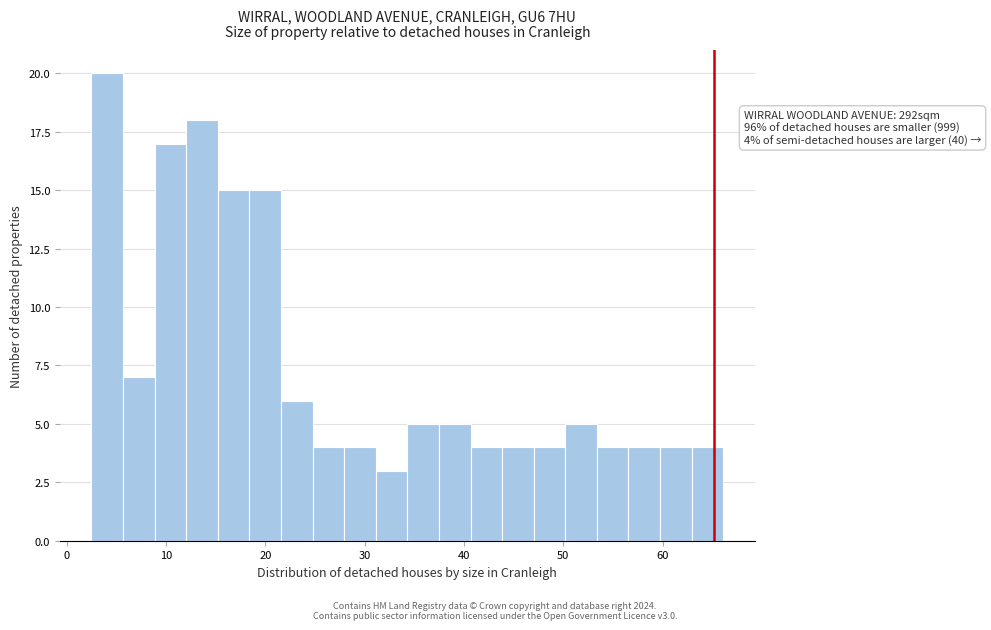

Around what value on the x-axis is the tallest bar? Give the approximate position of its centre, as read against the axis.

4